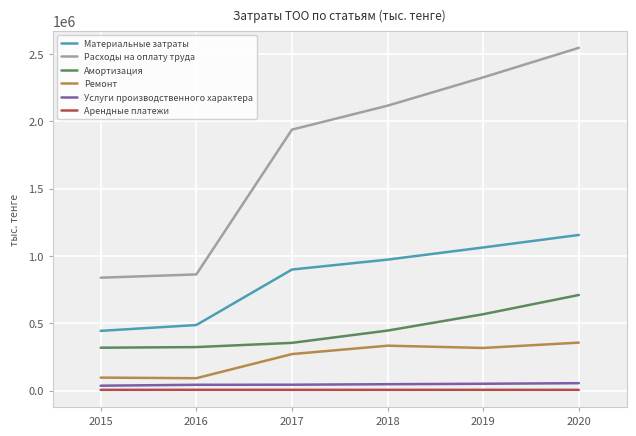

What is the minimum value for Услуги производственного характера?

37977.4